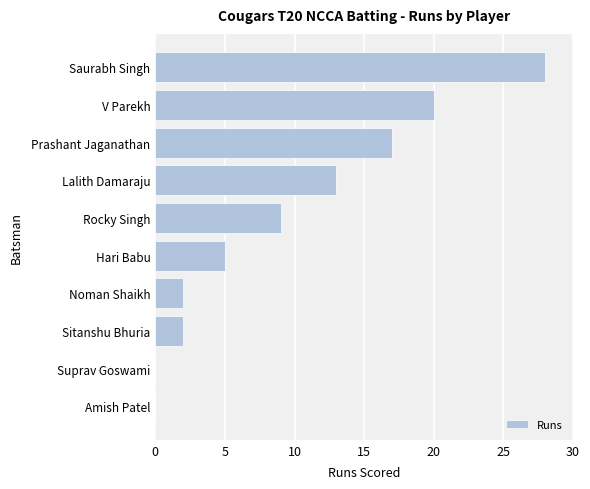

What is the maximum value shown in the chart?

28